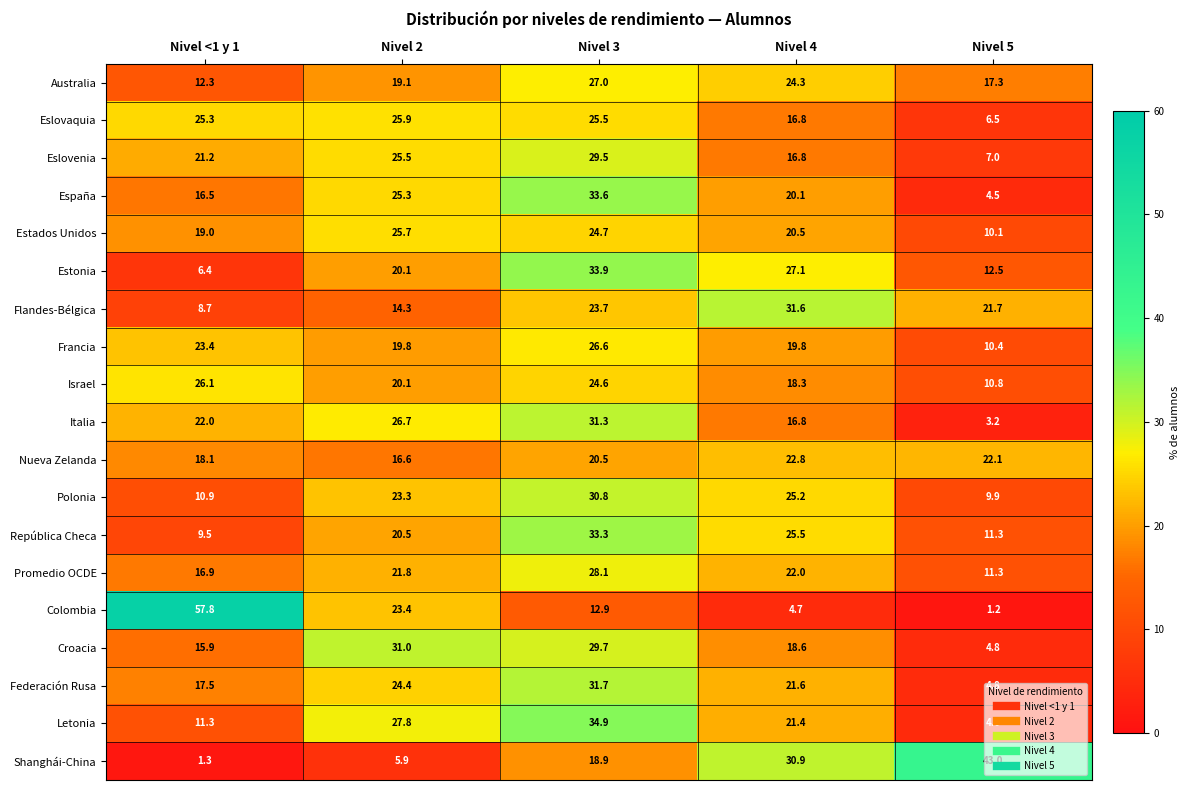

How many categories are shown in the chart?

5